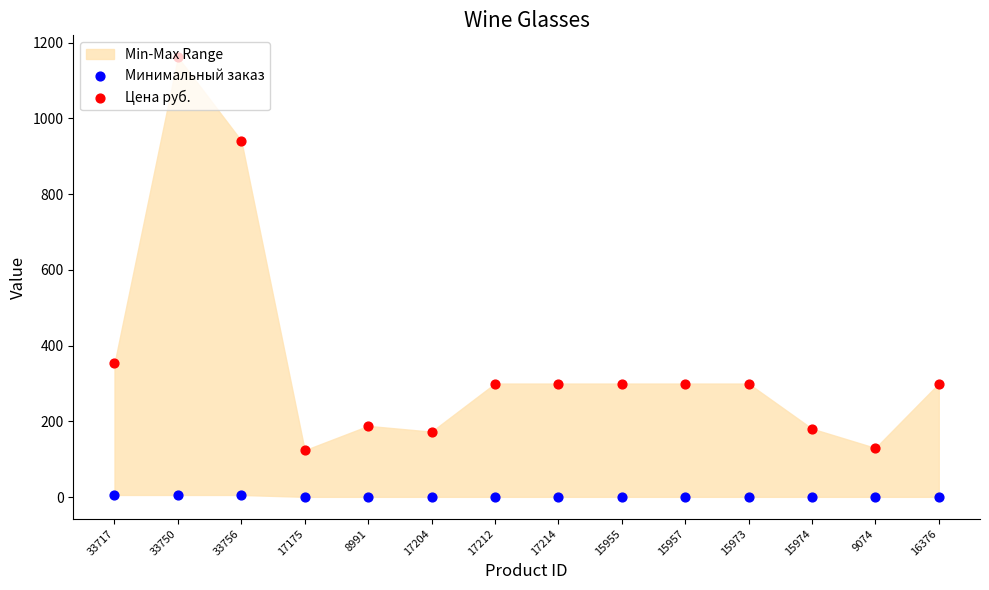

Is the value of Минимальный заказ at 17214 greater than the value of Цена руб. at 15974?

No